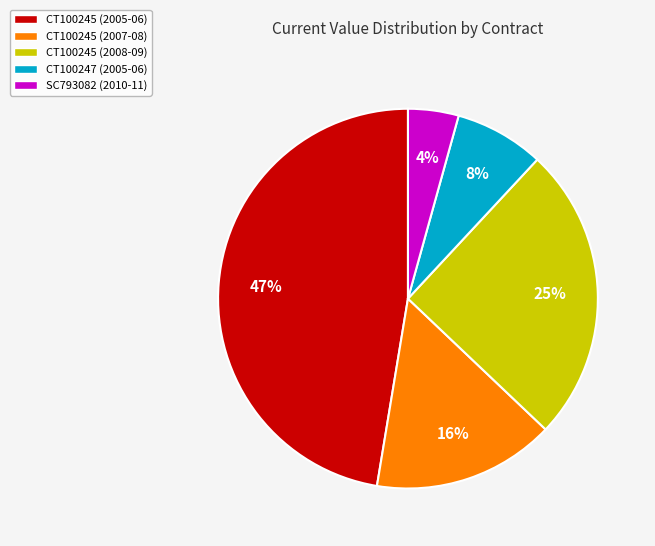

Is CT100245 (2007-08) the majority of the pie?

No